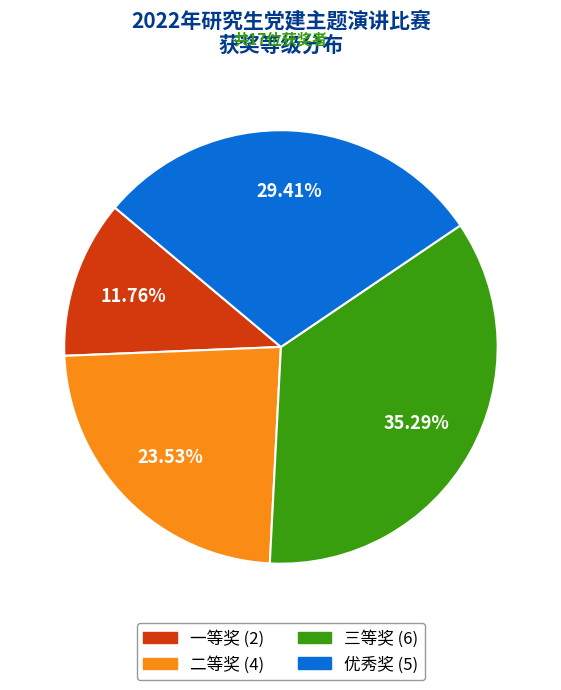

Which has a higher value, 优秀奖 or 一等奖?

优秀奖